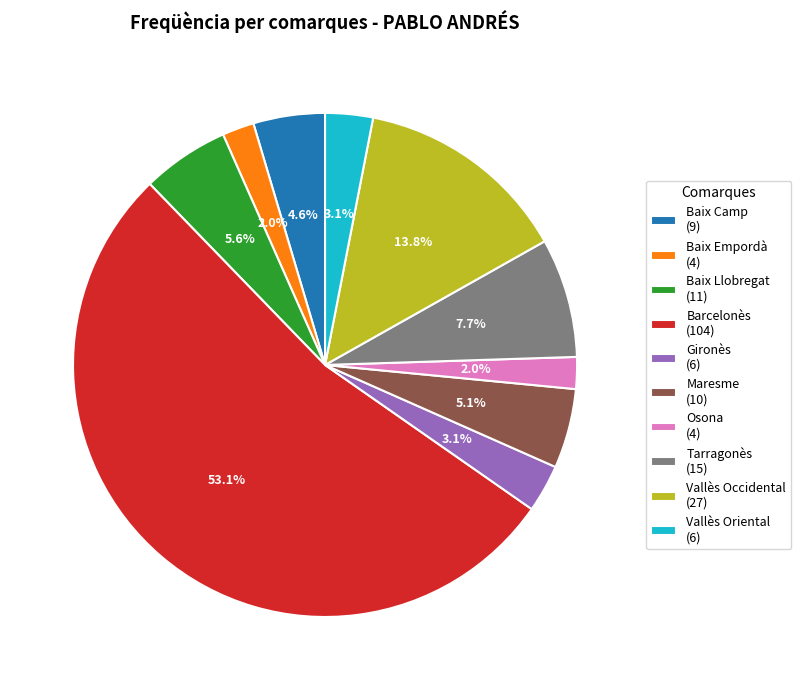

To the nearest percent, what is the average slice percentage?

10%